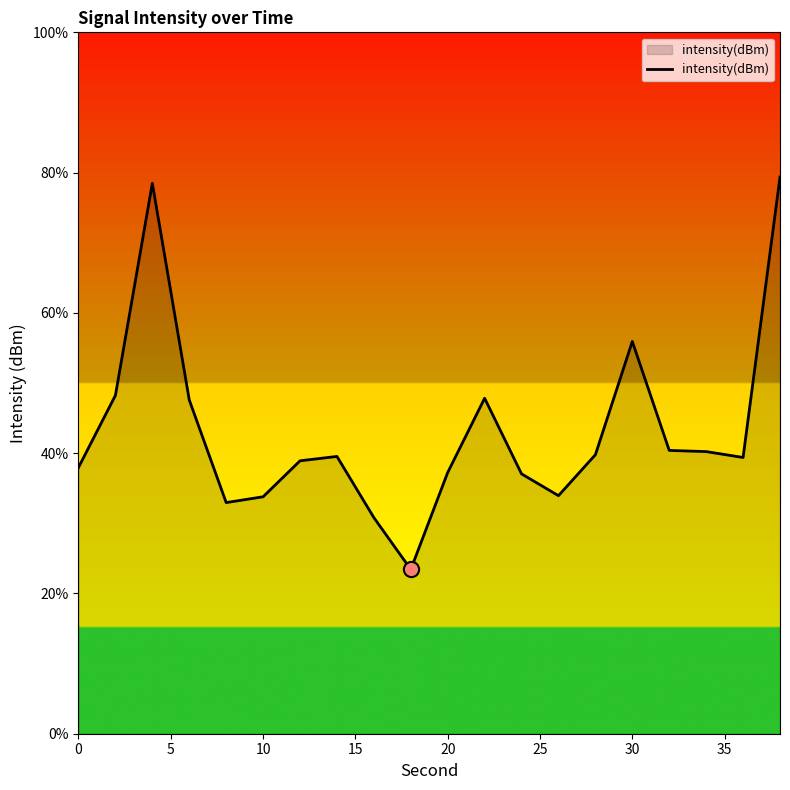

What is the smallest value displayed?

23.4